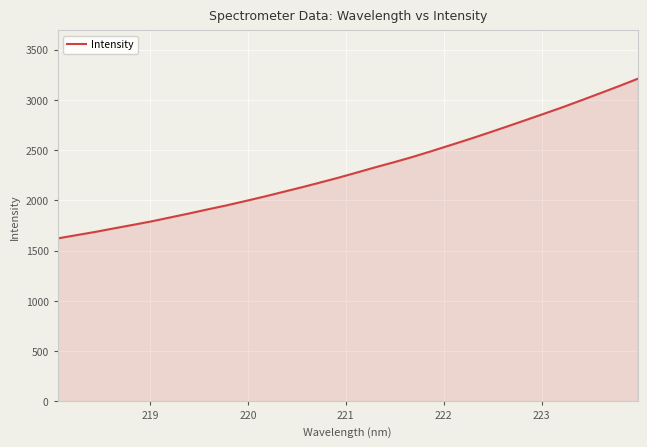

What is the difference between the maximum and minimum values?

1587.4